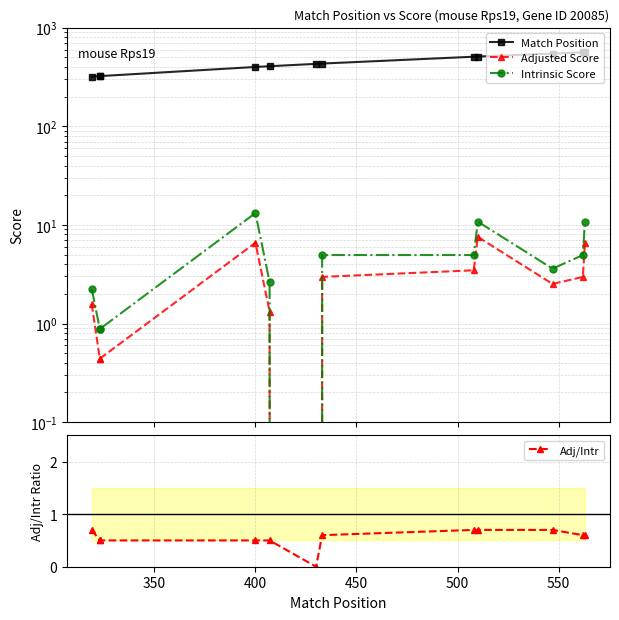

True or false: Match Position has more than 0 interior local peaks.

False